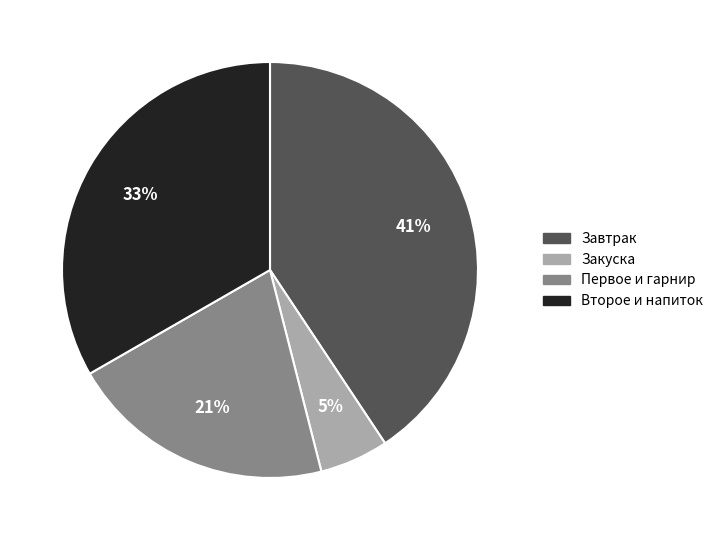

To the nearest percent, what is the combined percentage of Первое и гарнир and Второе и напиток?

54%